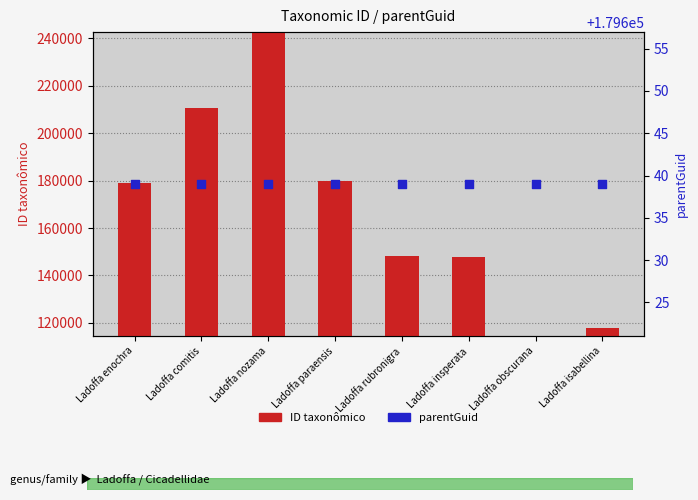

What is the total value across all series at Ladoffa obscurana?

294306